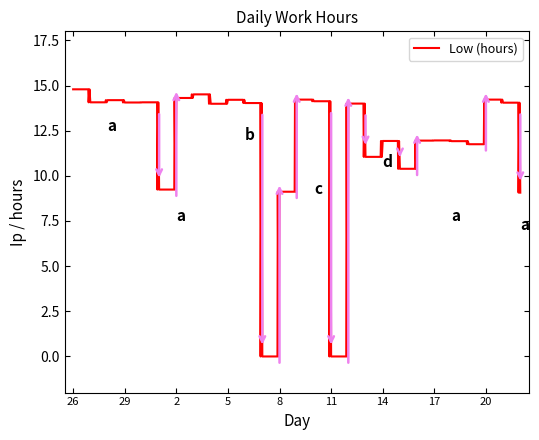

What is the maximum value shown in the chart?

14.8